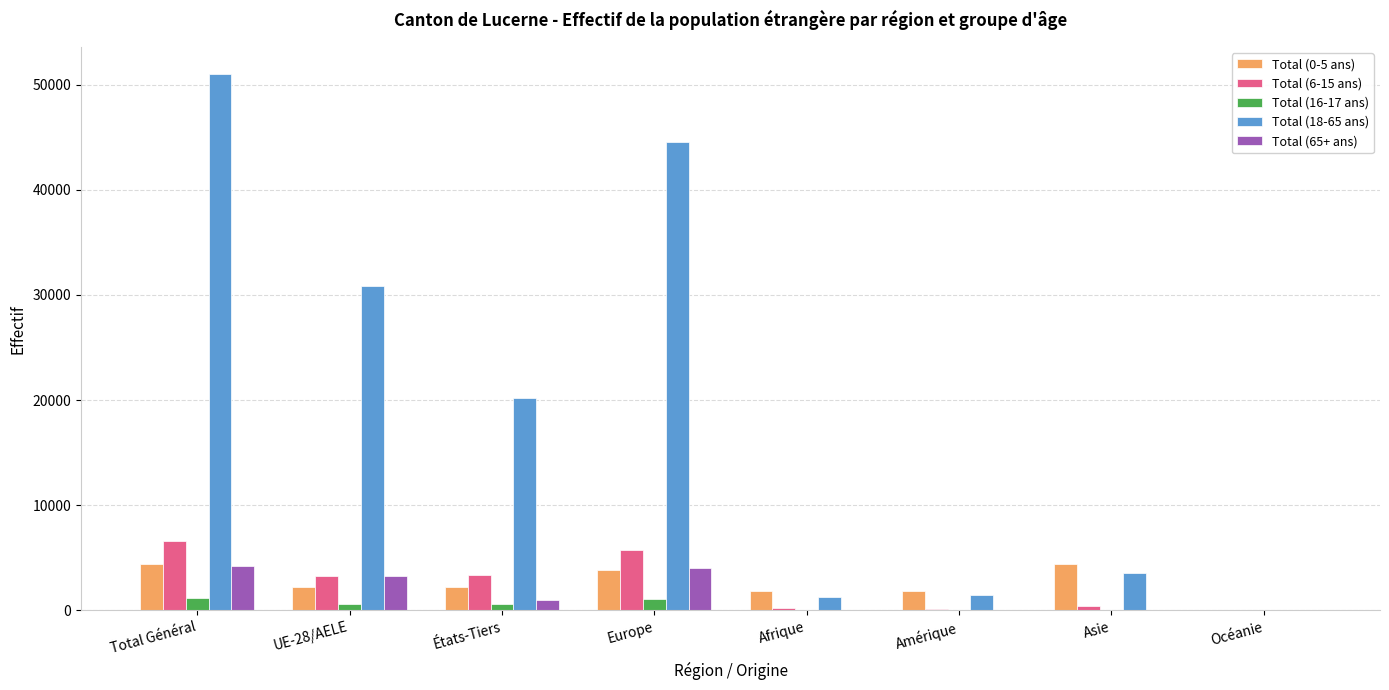

What is the maximum value shown in the chart?

51037